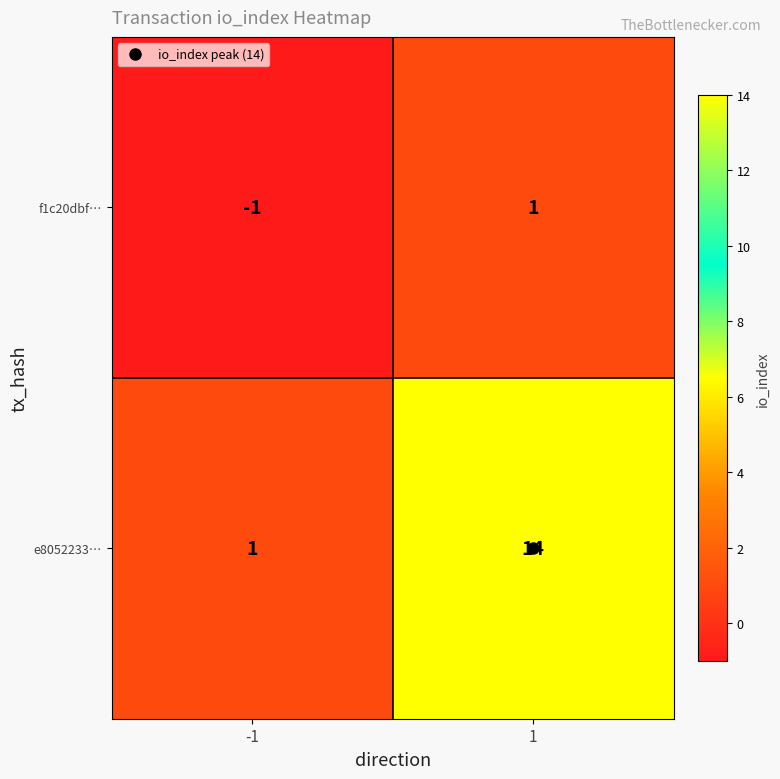

What is the spread (max minus min) of values at -1?

2